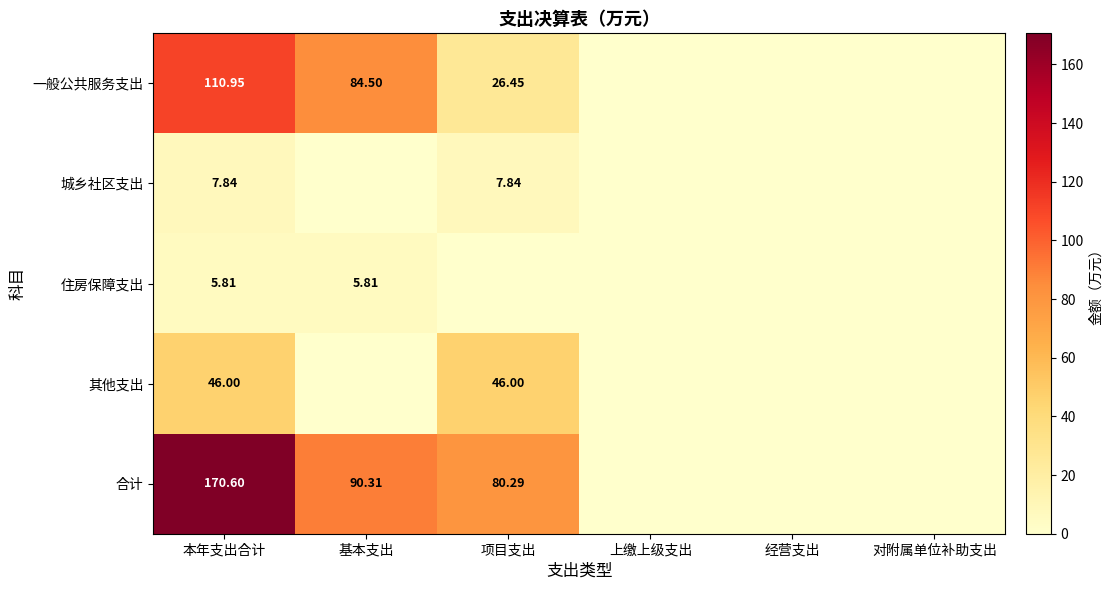

What is the highest value of the 城乡社区支出 series?

7.8